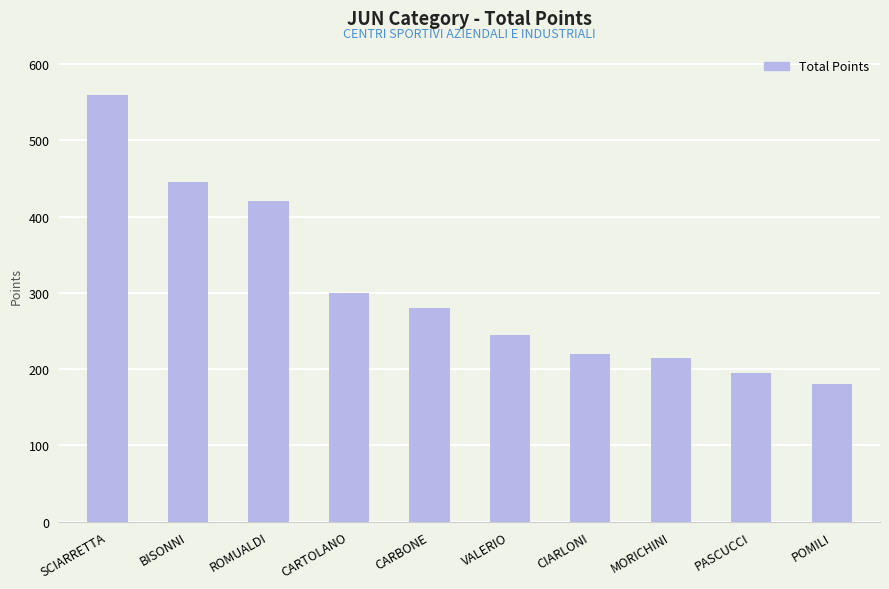

Which category has the highest value across all series?

SCIARRETTA